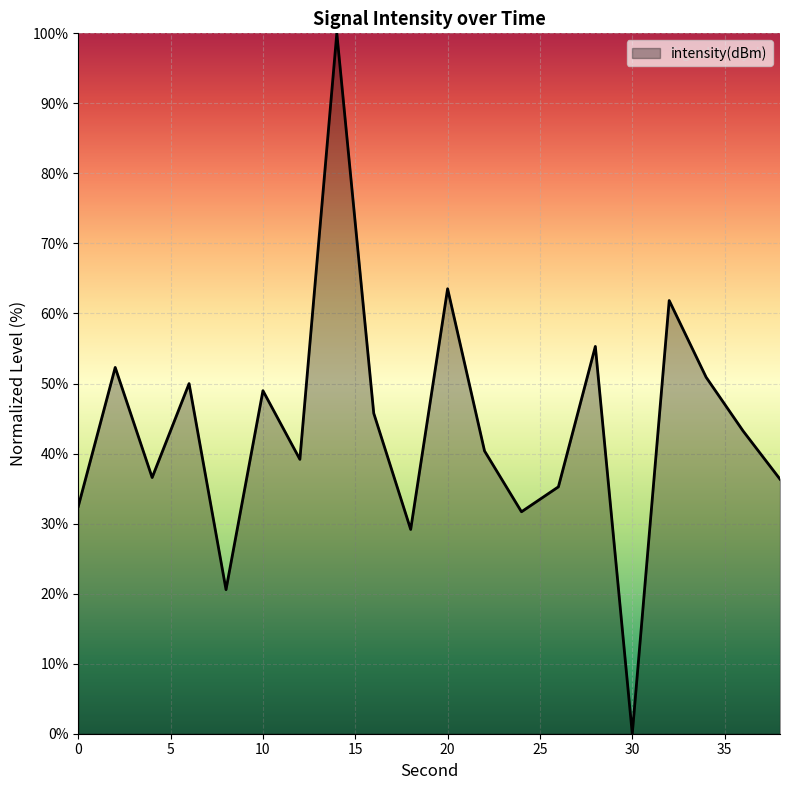

What is the greatest value displayed?

100.0